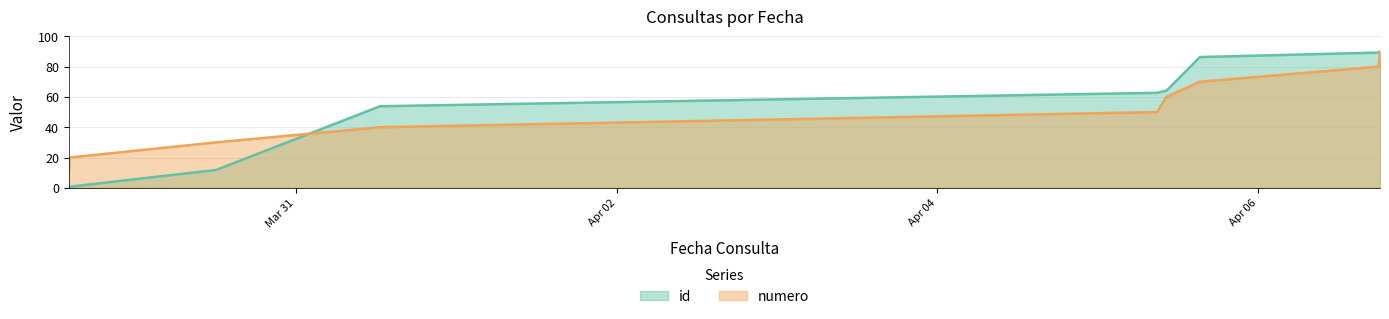

How many lines are shown in the chart?

2